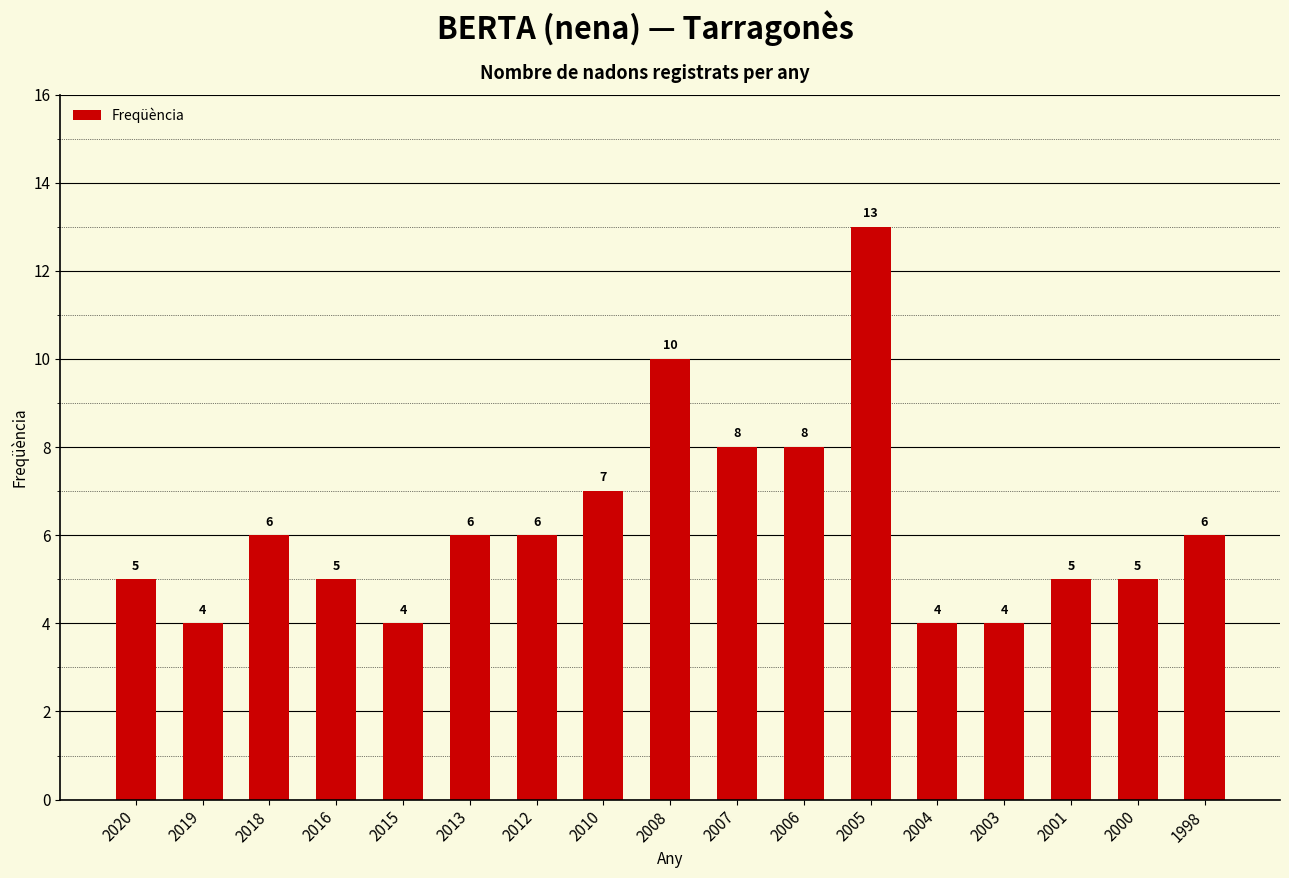

What is the value of the 3rd bar from the left?

6